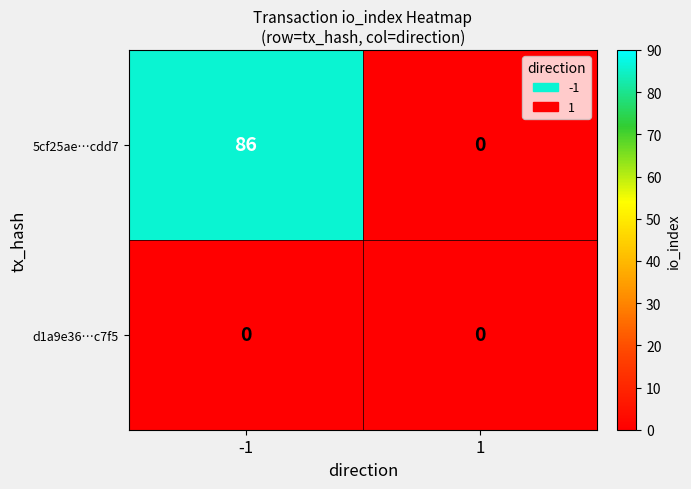

Which series changed the most between -1 and 1?

5cf25ae…cdd7